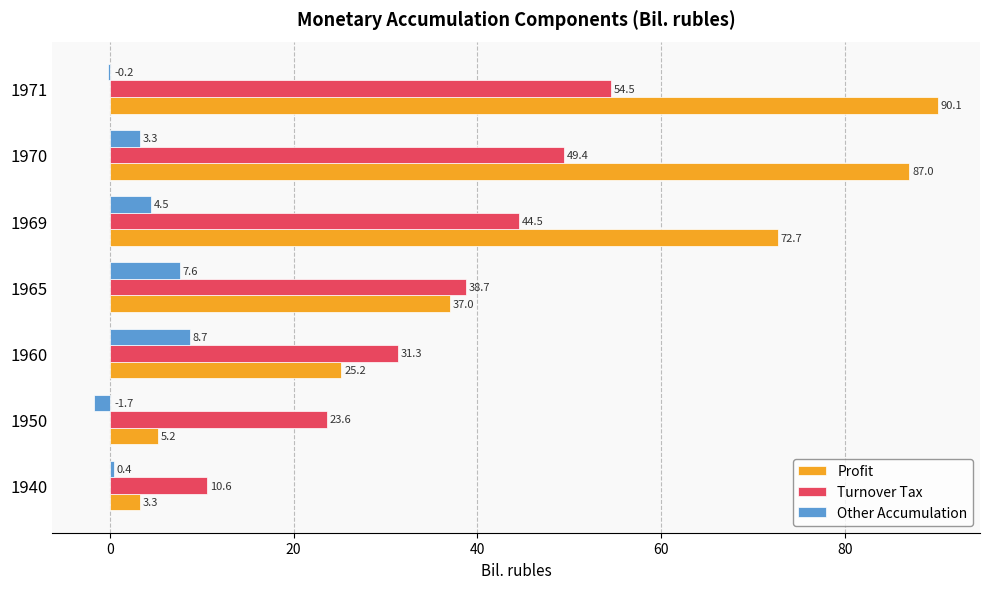

Which category has the highest value in the Other Accumulation series?

1960